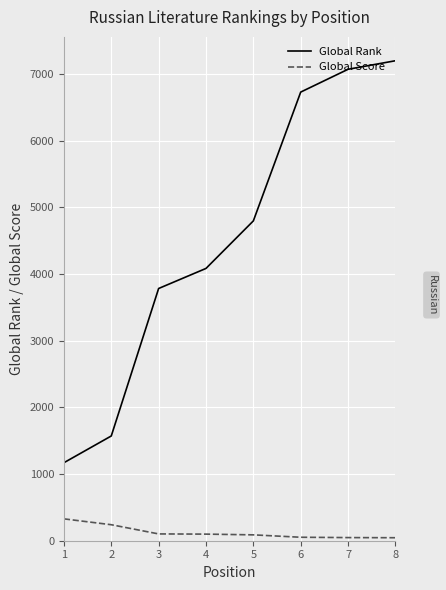

Where is Global Rank nearest to the value 4184?

4